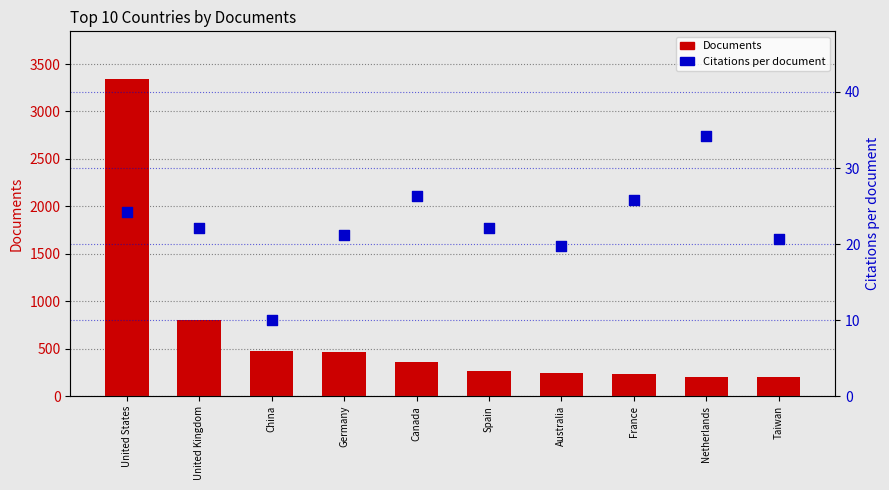

Which series has the largest total across all categories?

Documents